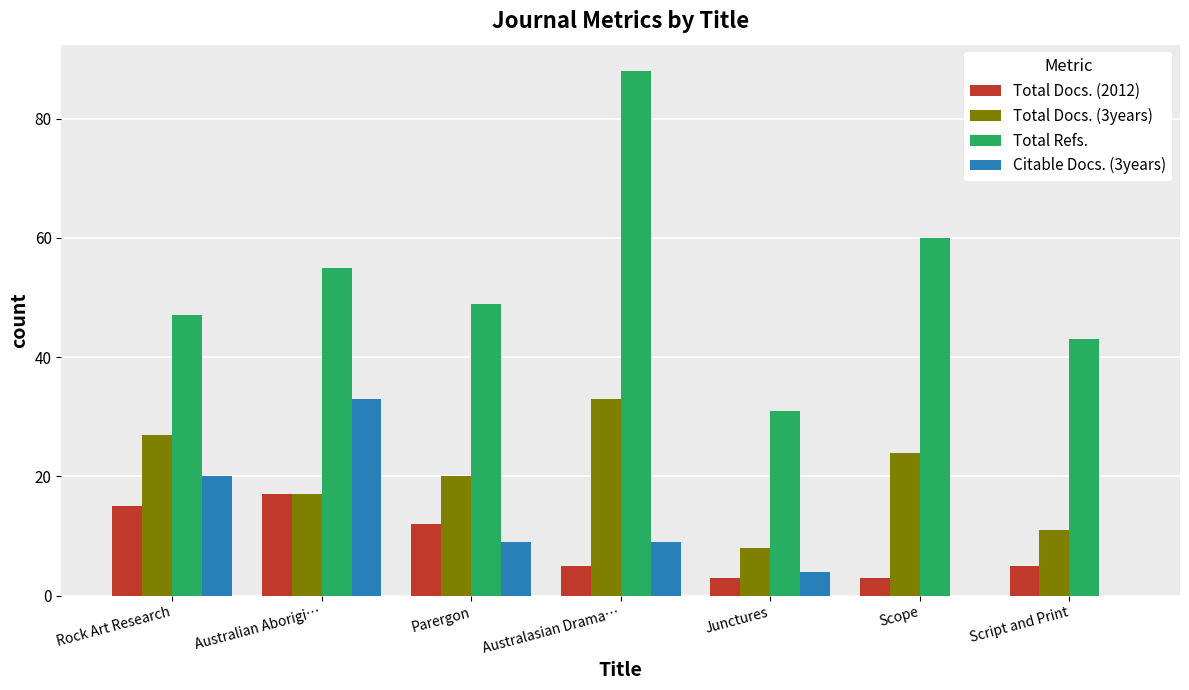

What is the difference between the Citable Docs. (3years) values at Scope and Junctures?

4